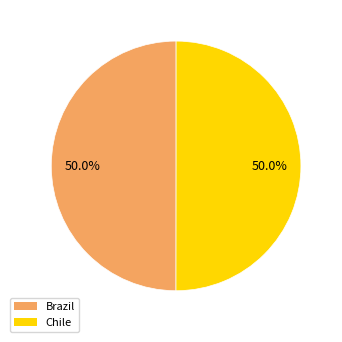

How many slices are in this pie chart?

2